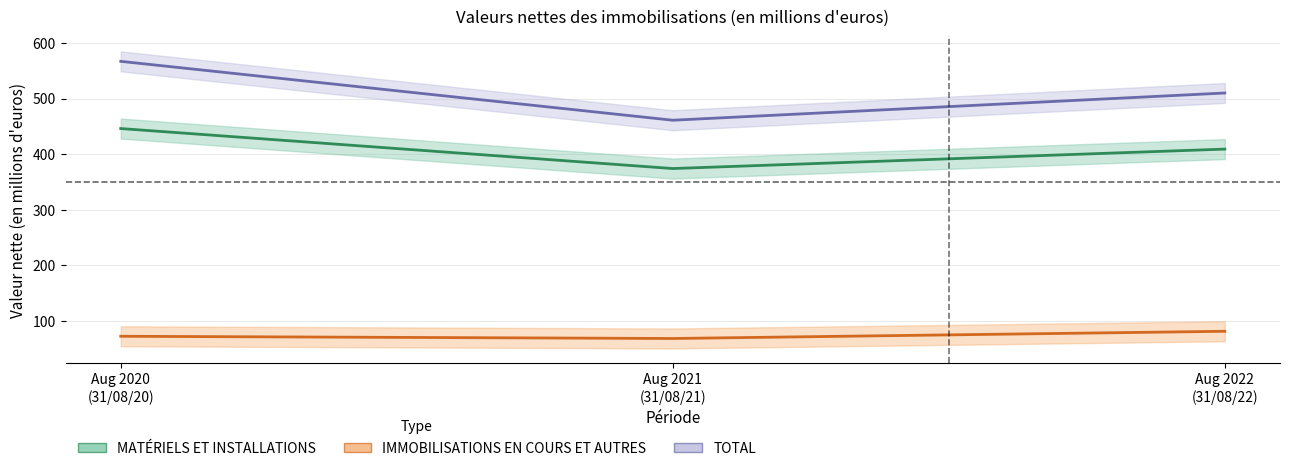

What is the label of the 2nd point from the right?

Aug 2021
(31/08/21)